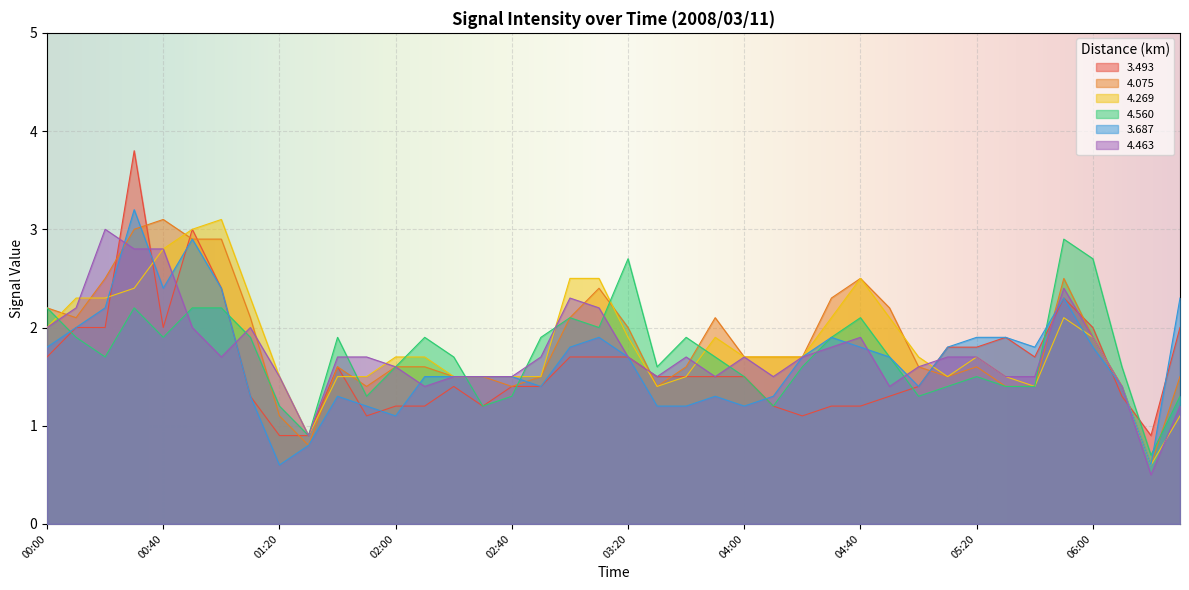

How many lines are shown in the chart?

6